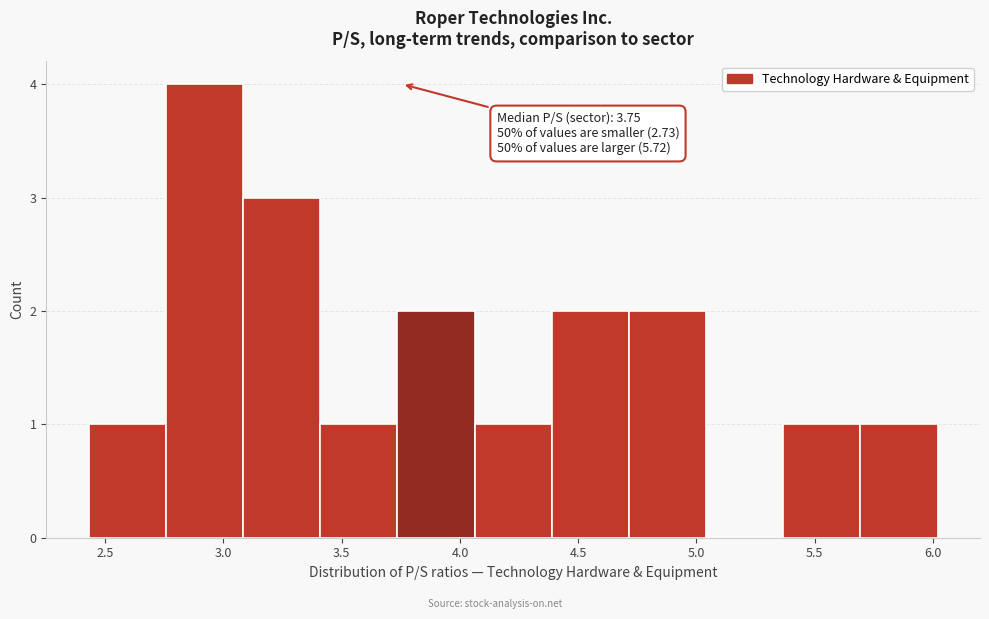

Over which range of the x-axis is the bar tallest?

2.75 to 3.10